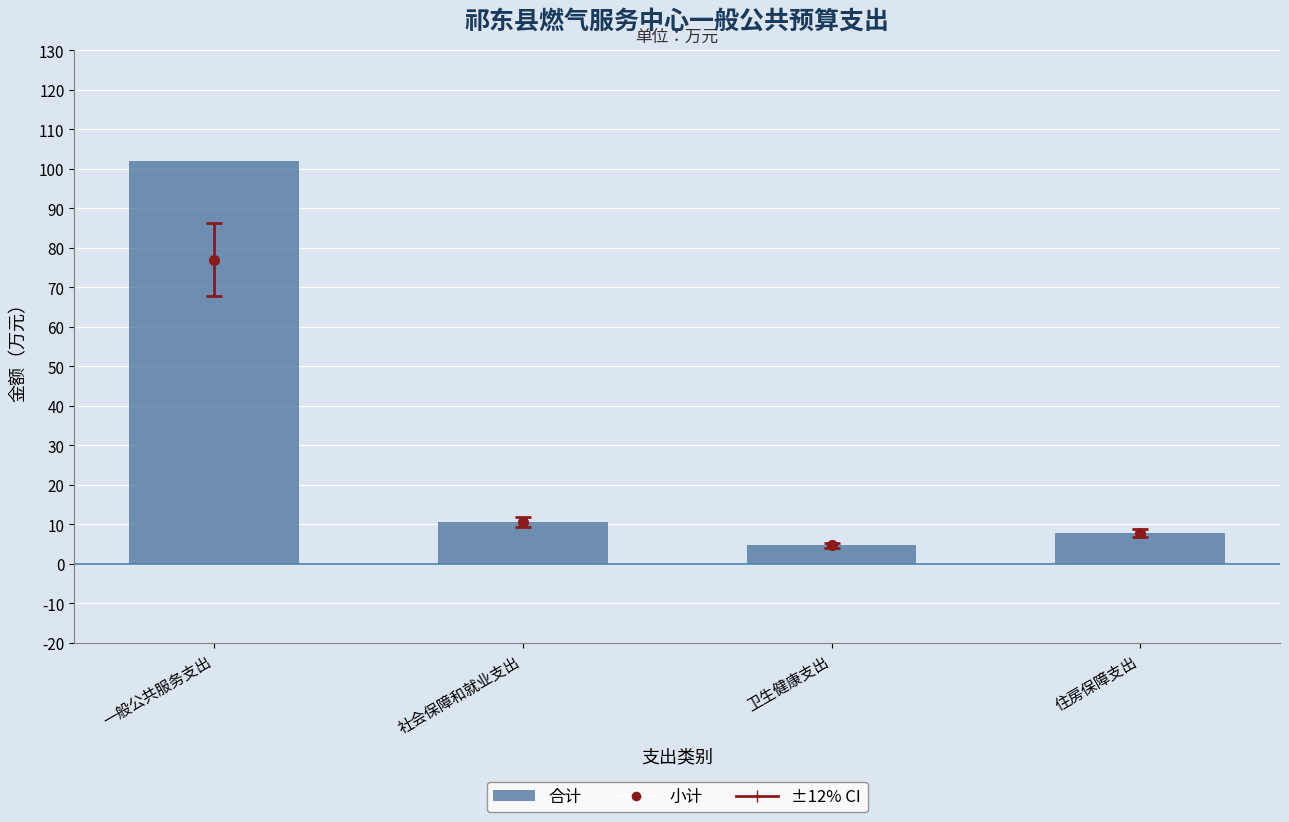

Which label corresponds to the smallest value in the chart?

卫生健康支出